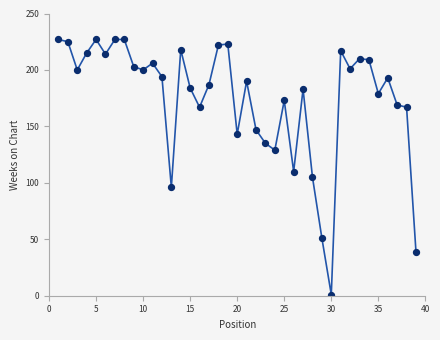

What is the range of X values (max minus min)?

38